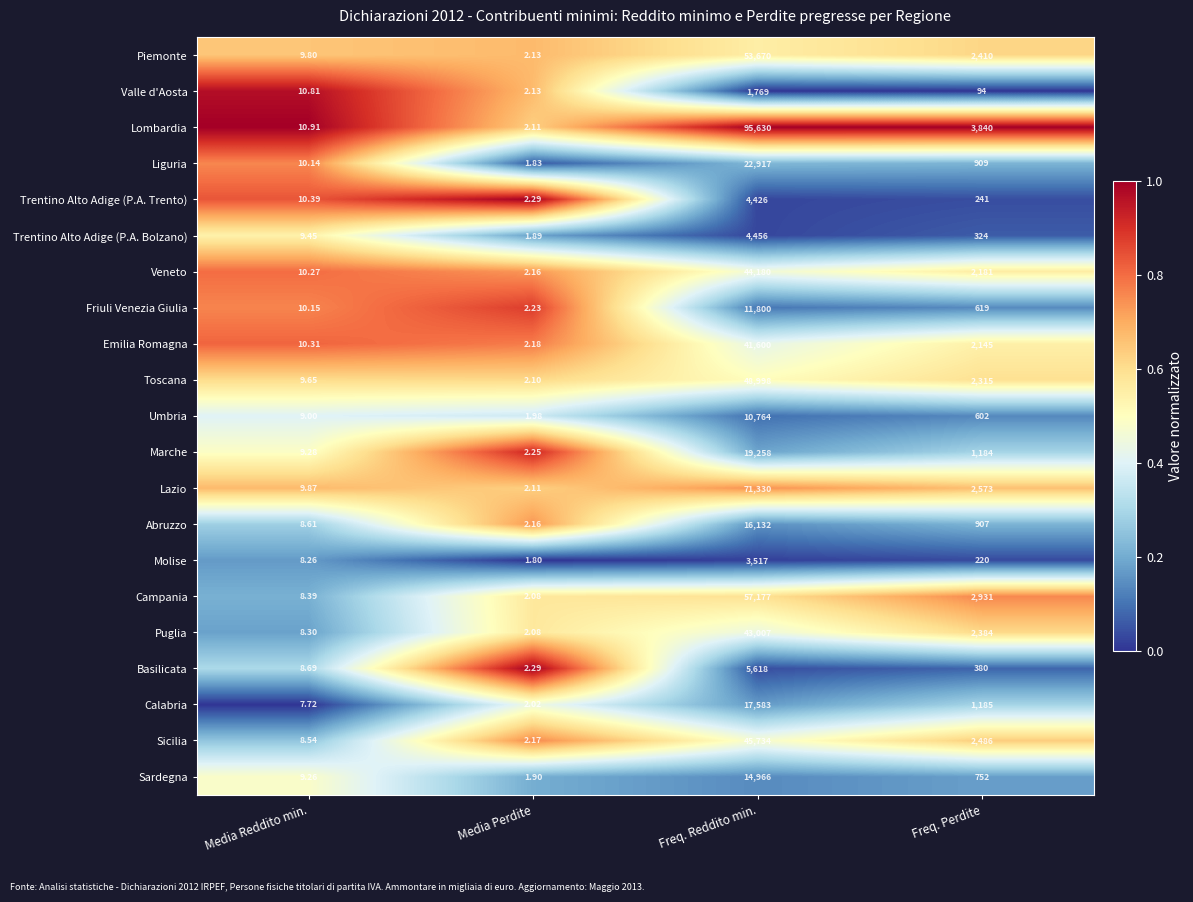

Which category has the highest value in the Lazio series?

Freq. Reddito min.